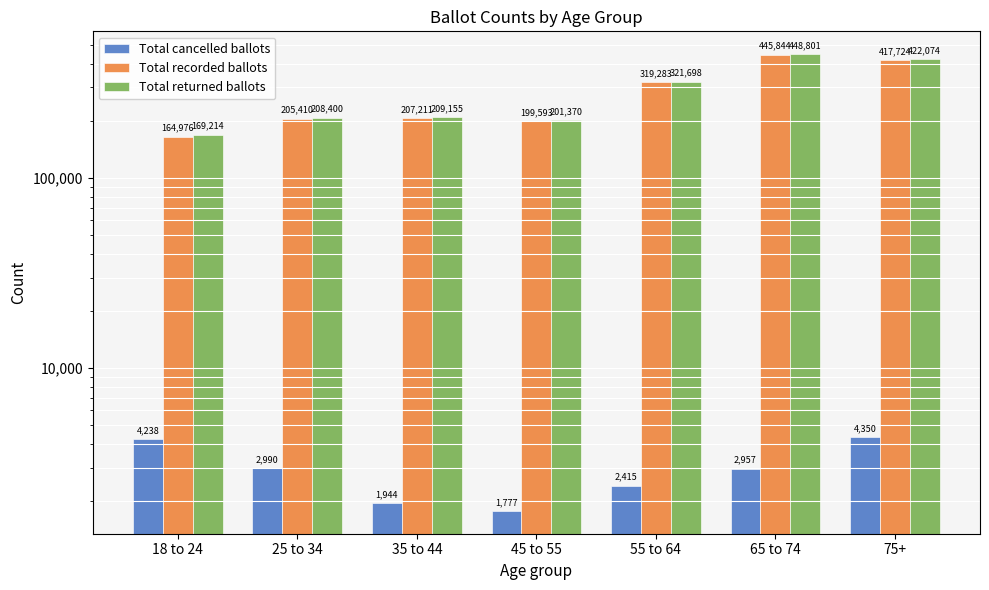

Which category has the lowest value in the Total returned ballots series?

18 to 24